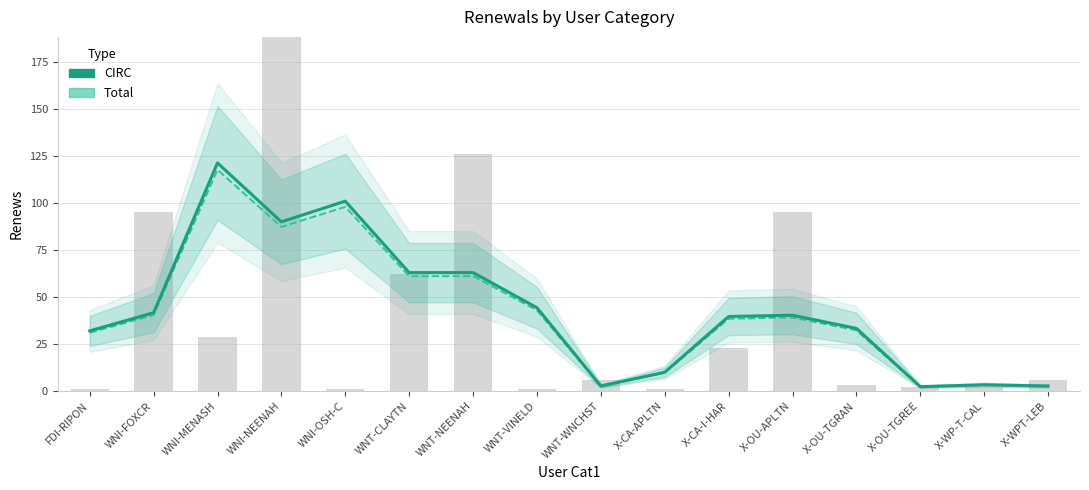

Reading left to right, list all the values displayed in this chart.

CIRC: 32.0	41.7	121.3	90.0	101.0	63.0	63.0	44.3	2.7	10.0	39.7	40.3	33.3	2.3	3.3	2.7
Total: 31.0	40.4	117.7	87.3	98.0	61.1	61.1	43.0	2.6	9.7	38.5	39.1	32.3	2.3	3.2	2.6